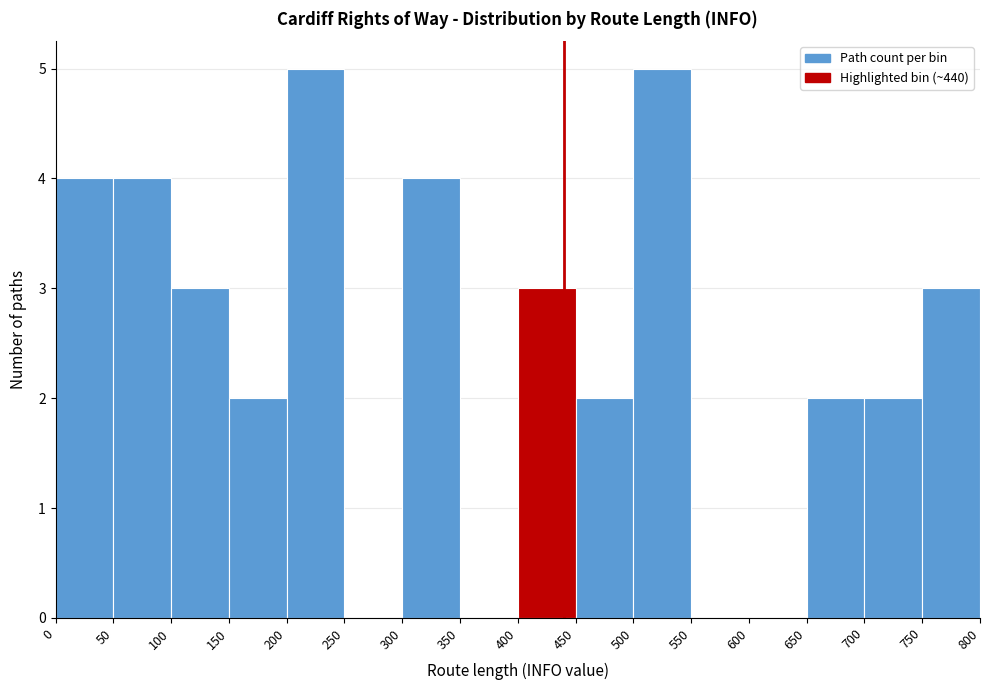

Reading left to right, transcribe this chart: for each bar, give the range it covers on the x-axis and its height. The values are not printed on the chart, so give them approximately, as read against the axis.

0 to 50: 4
50 to 100: 4
100 to 150: 3
150 to 200: 2
200 to 250: 5
250 to 300: 0
300 to 350: 4
350 to 400: 0
400 to 450: 3
450 to 500: 2
500 to 550: 5
550 to 600: 0
600 to 650: 0
650 to 700: 2
700 to 750: 2
750 to 800: 3